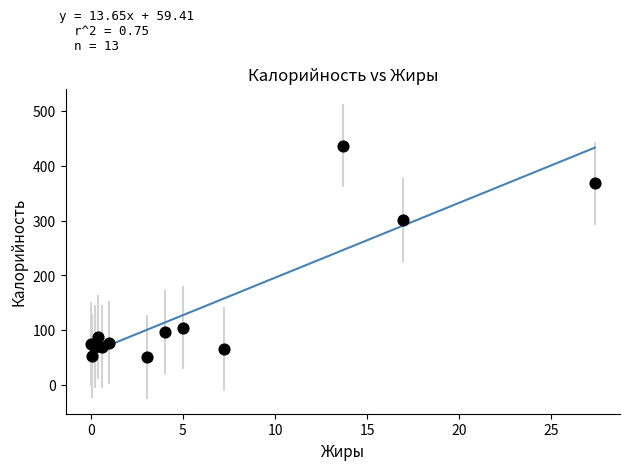

What Y value in the scatter plot is closest to 243?

300.7